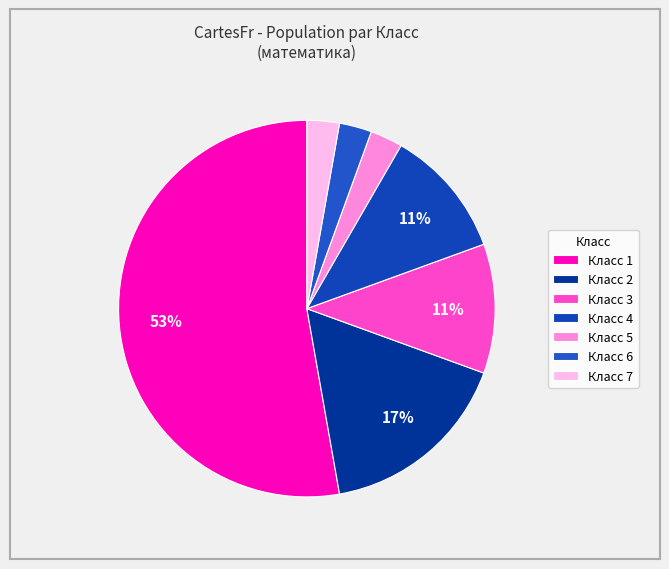

How many segments does this pie chart have?

7